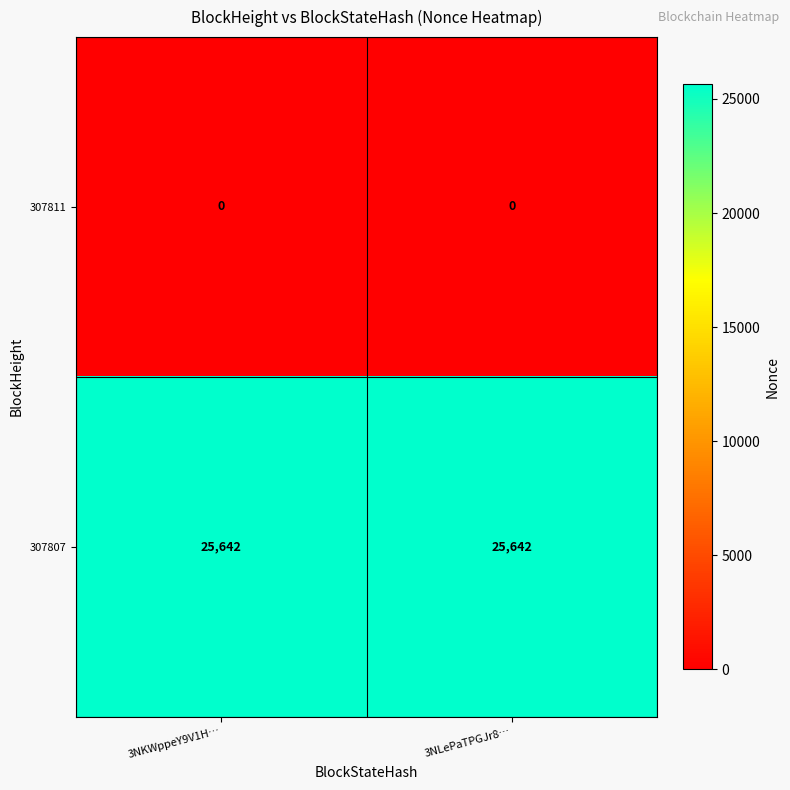

Is the value of 307811 at 3NKWppeY9V1H… greater than the value of 307807 at 3NLePaTPGJr8…?

No